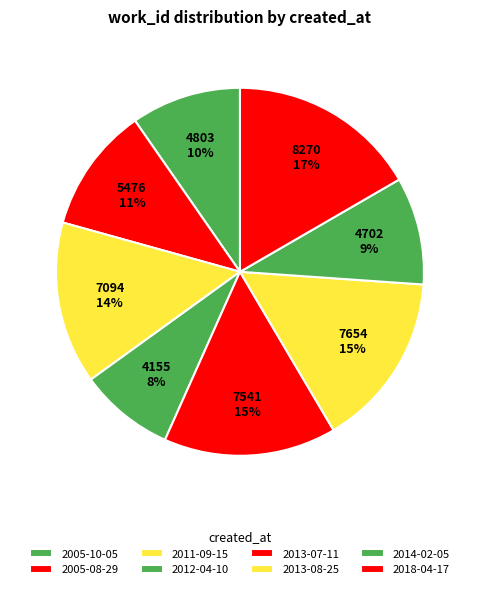

Does any single category account for the majority?

No